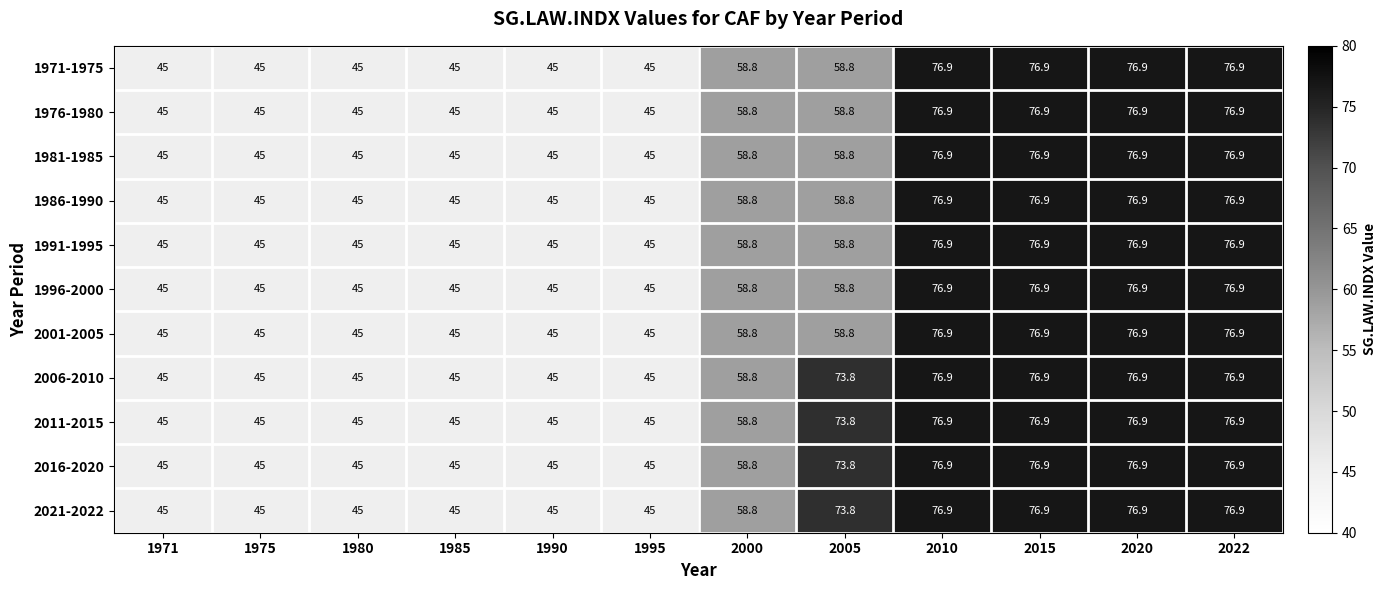

What is the difference between the second highest and second lowest values in the 2006-2010 series?

31.9